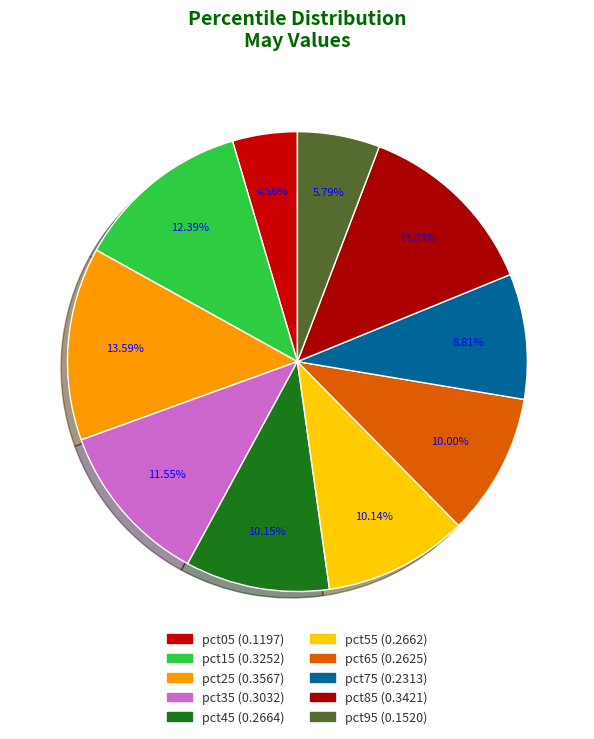

Is it true that pct75 is 9% of the pie?

True